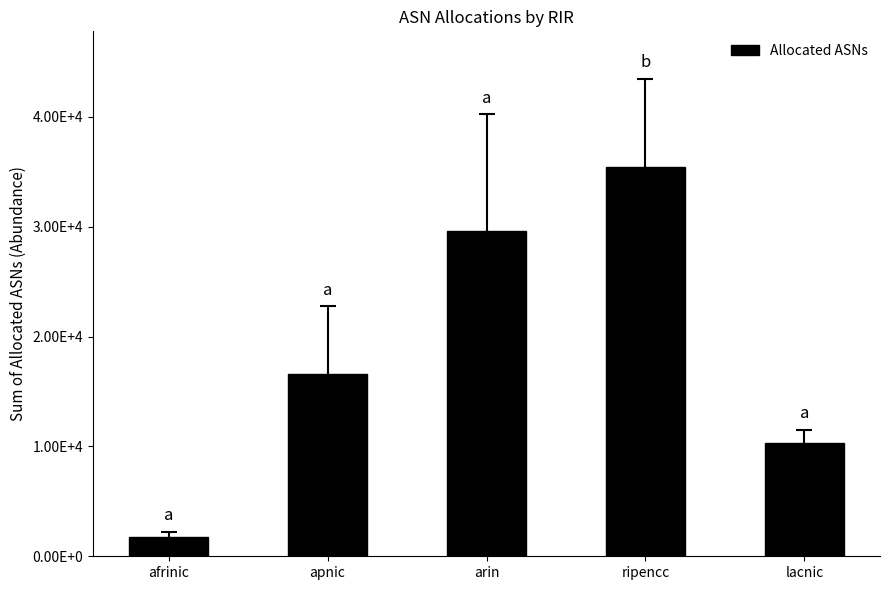

Reading left to right, what are all the values shown in this chart?

1796	16627	29579	35387	10328